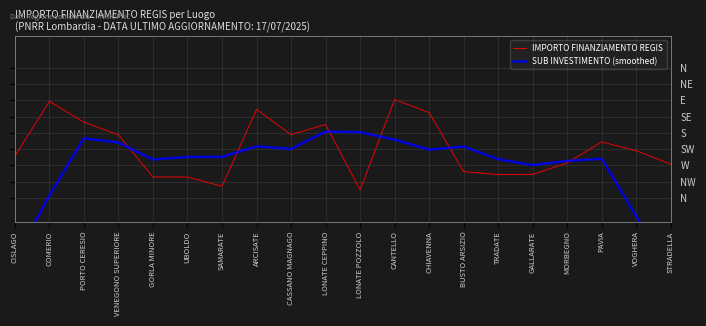

Reading right to left, extract all data points from this chart.

IMPORTO FINANZIAMENTO REGIS: STRADELLA=1874.7	VOGHERA=1959.2	PAVIA=2014.9	MORBEGNO=1882.5	GALLARATE=1810.0	TRADATE=1809.1	BUSTO ARSIZIO=1827.4	CHIAVENNA=2199.5	CANTELLO=2281.9	LONATE POZZOLO=1712.4	LONATE CEPPINO=2124.8	CASSANO MAGNAGO=2060.7	ARCISATE=2219.7	SAMARATE=1734.9	UBOLDO=1793.6	GORLA MINORE=1793.6	VENEGONO SUPERIORE=2059.2	PORTO CERESIO=2139.2	COMERIO=2270.4	CISLAGO=1924.7
SUB INVESTIMENTO (smoothed): STRADELLA=1169.8	VOGHERA=1546.3	PAVIA=1908.3	MORBEGNO=1895.1	GALLARATE=1868.8	TRADATE=1905.7	BUSTO ARSIZIO=1985.6	CHIAVENNA=1966.1	CANTELLO=2029.2	LONATE POZZOLO=2075.9	LONATE CEPPINO=2079.9	CASSANO MAGNAGO=1970.5	ARCISATE=1986.7	SAMARATE=1920.5	UBOLDO=1920.2	GORLA MINORE=1904.1	VENEGONO SUPERIORE=2011.2	PORTO CERESIO=2037.4	COMERIO=1678.7	CISLAGO=1266.9